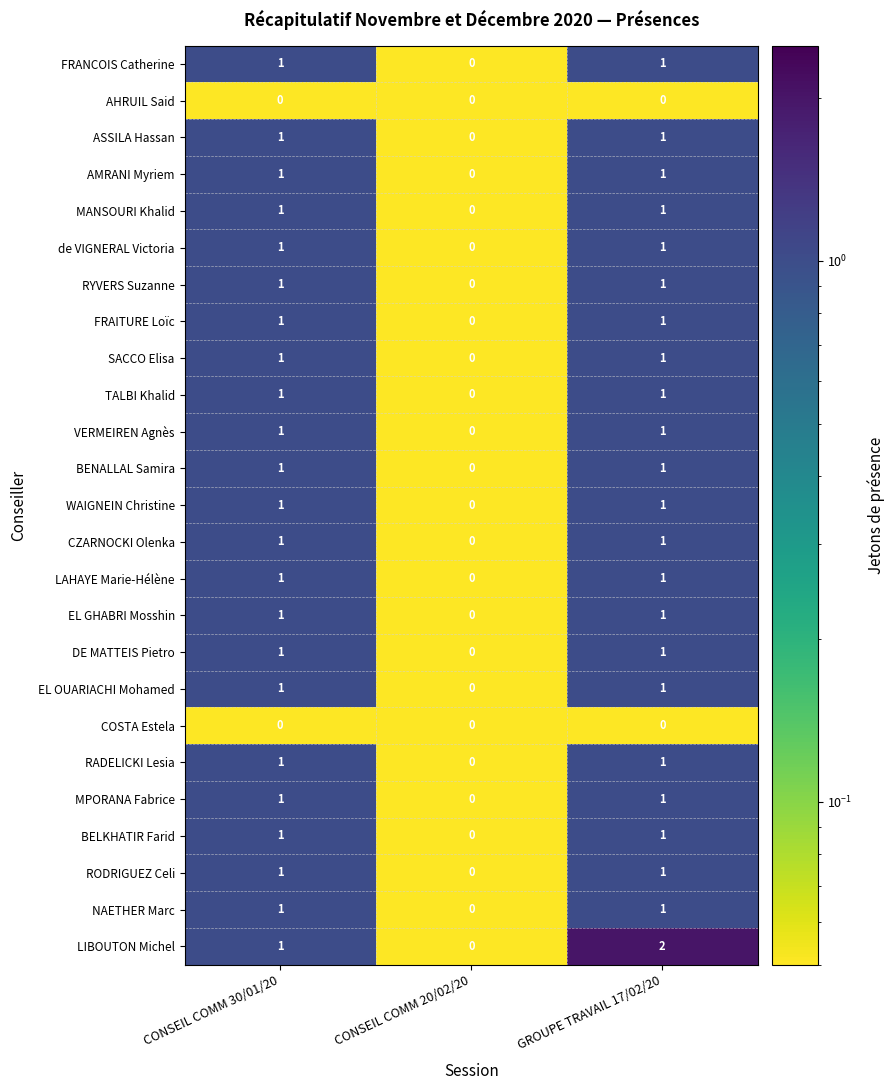

How many data points does each series have?

3